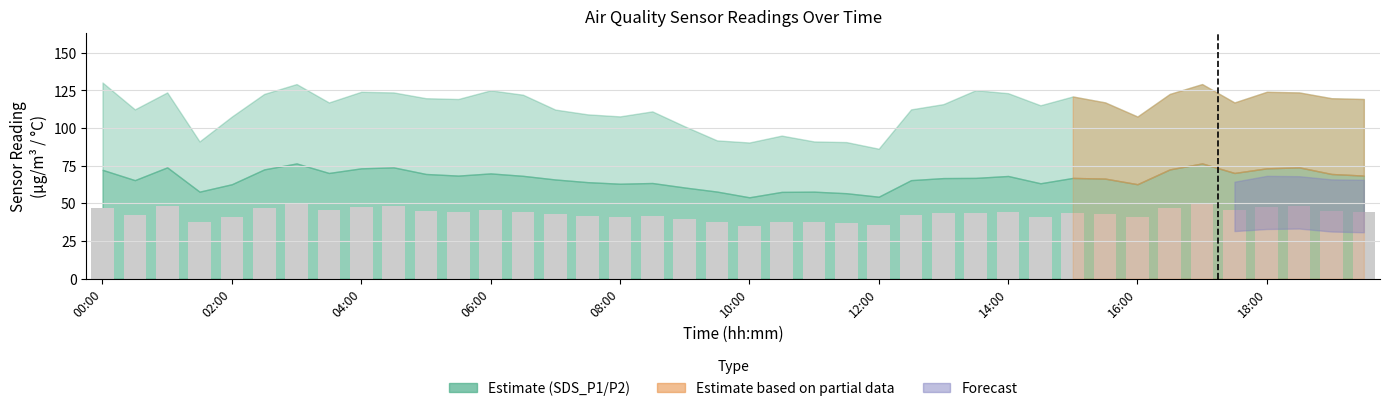

What is the value of the 23rd bar from the left?

37.6